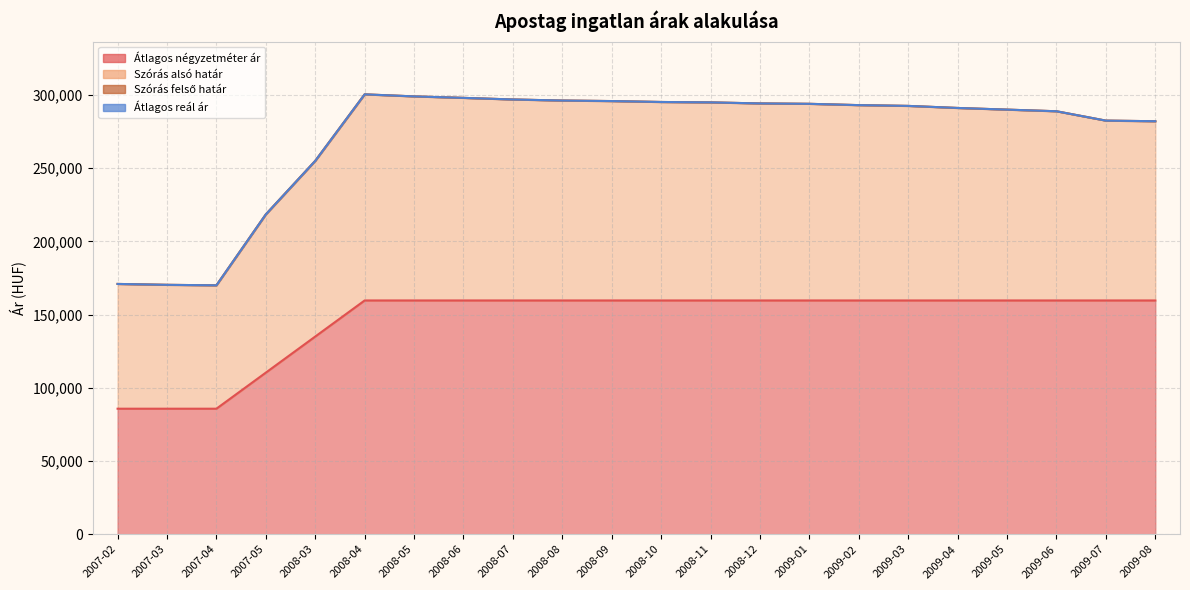

At 2009-03, list the series in order from smallest to largest.

Átlagos négyzetméter ár, Szórás alsó határ, Szórás felső határ, Átlagos reál ár